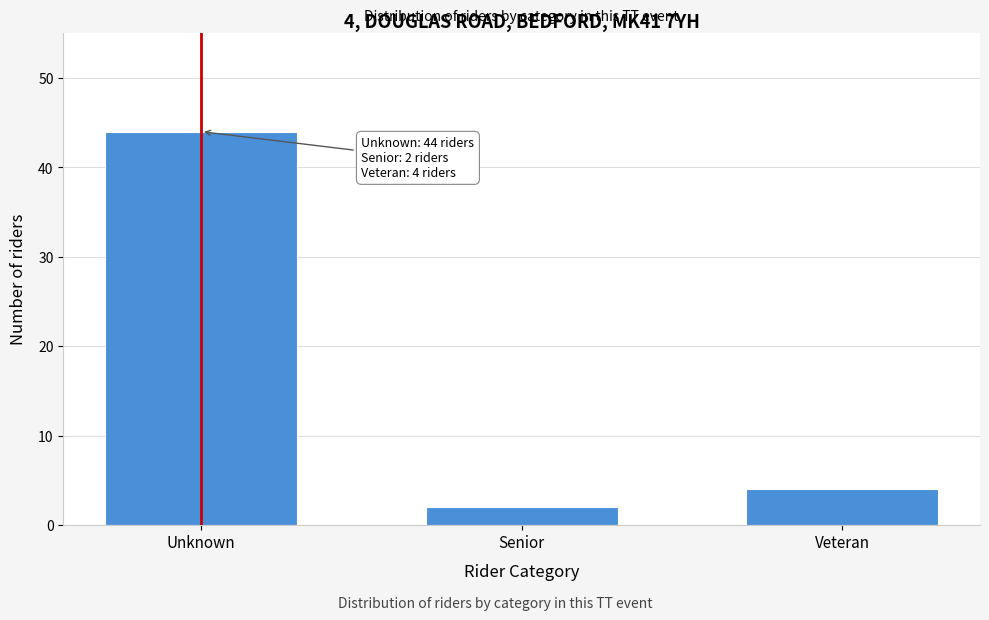

Reading left to right, list all the values displayed in this chart.

Unknown=44	Senior=2	Veteran=4